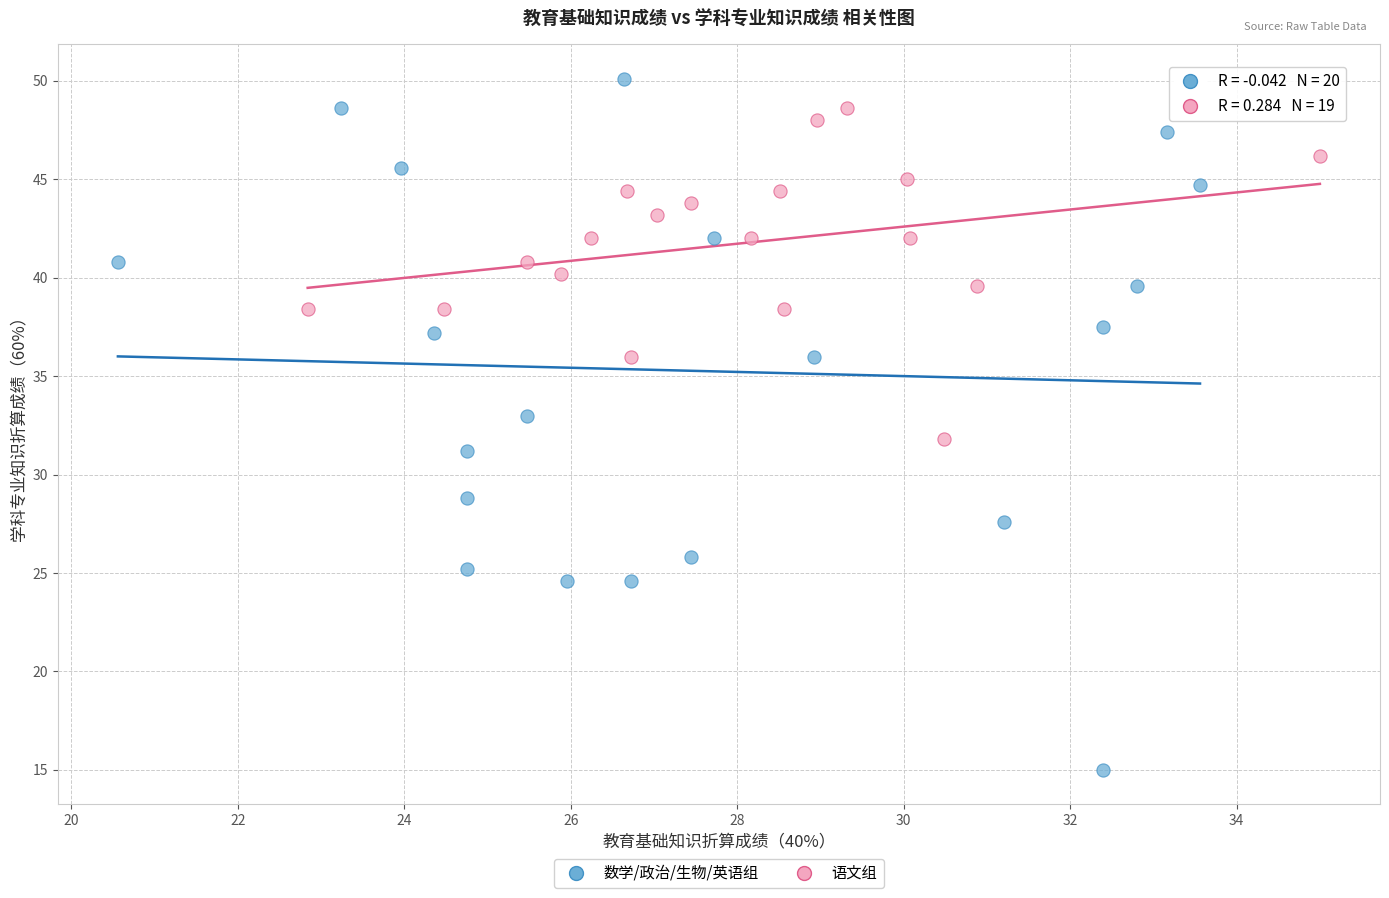

Which series contains the highest Y value?

数学/政治/生物/英语组